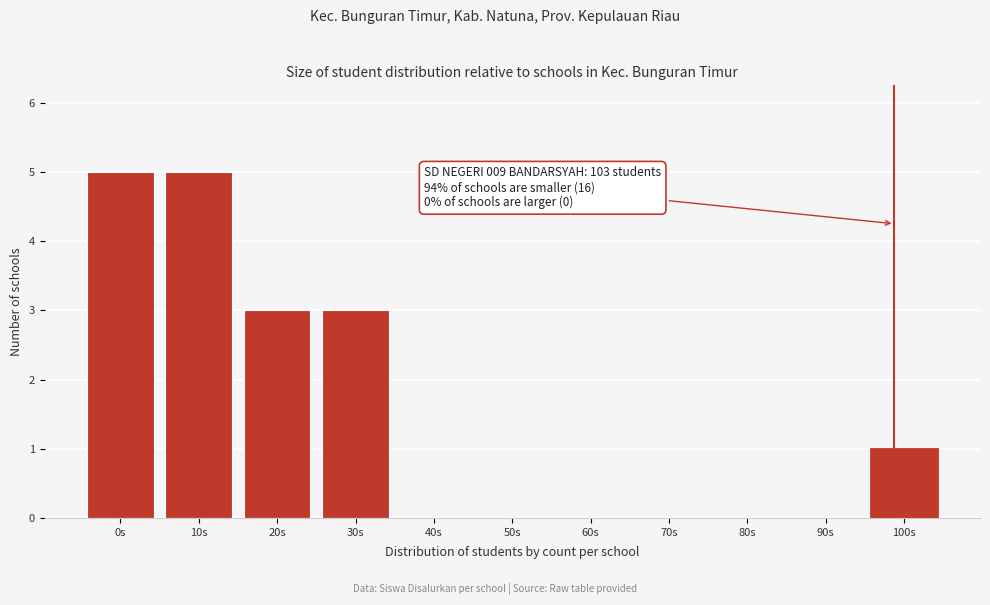

Reading left to right, what are all the values shown in this chart?

0s=5	10s=5	20s=3	30s=3	40s=0	50s=0	60s=0	70s=0	80s=0	90s=0	100s=1